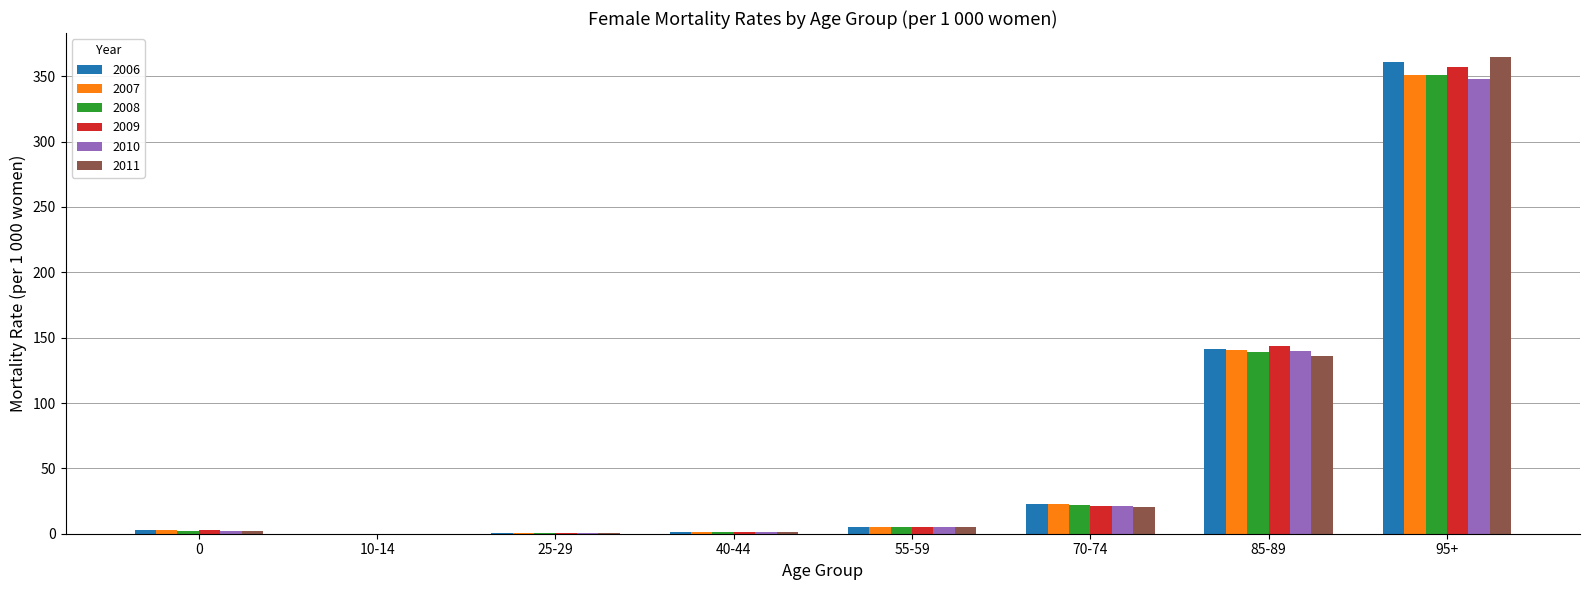

Is it true that 2007 equals 103.8 at 95+?

False